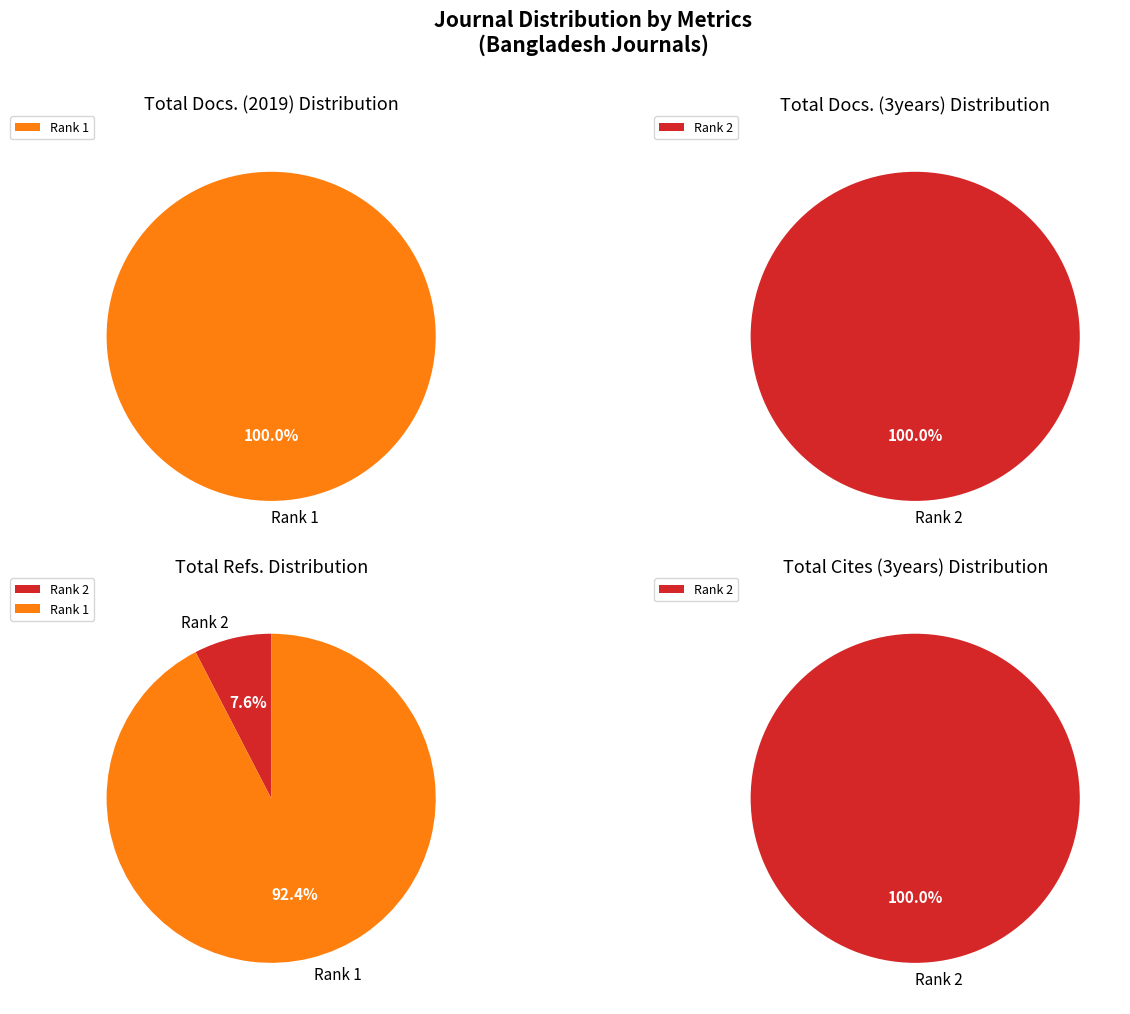

Rank the series at Journal of Statistical Research (Rank 1) from highest to lowest value.

Total Refs., Total Docs. (2019), Total Docs. (3years), Total Cites (3years)